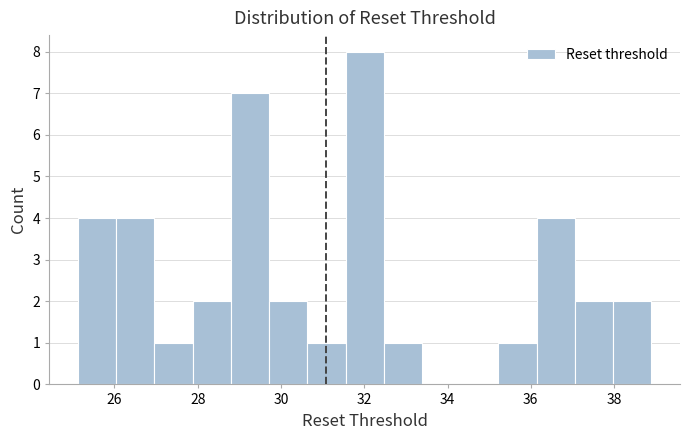

Over which range of the x-axis is the bar tallest?

31.6 to 32.4